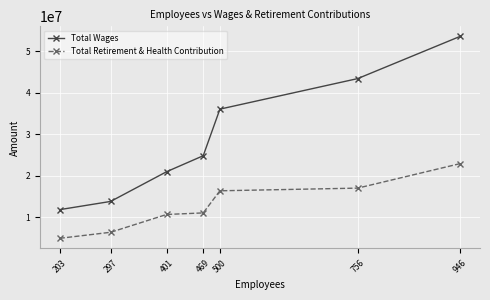

Which series changed the most between 469 and 500?

Total Wages